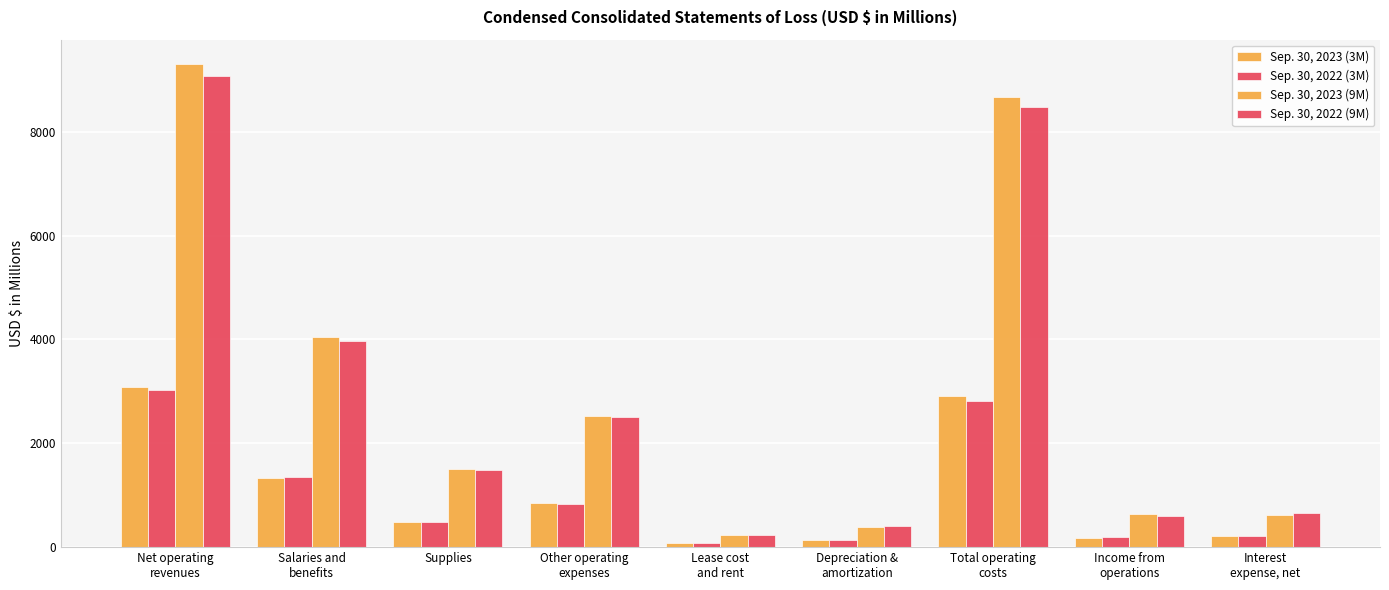

What is the difference between the maximum and minimum values in the Sep. 30, 2022 (3M) series?

2945